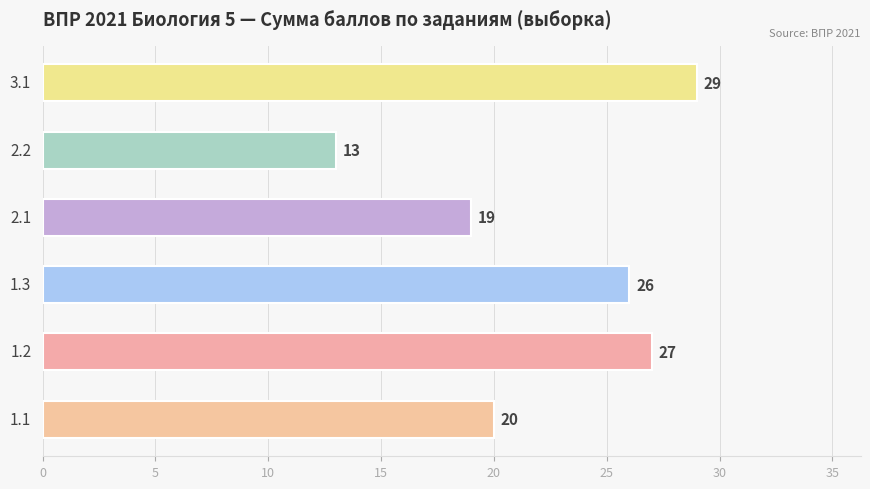

The value of 2.1 at 5Д-11 is 0. True or false?

False